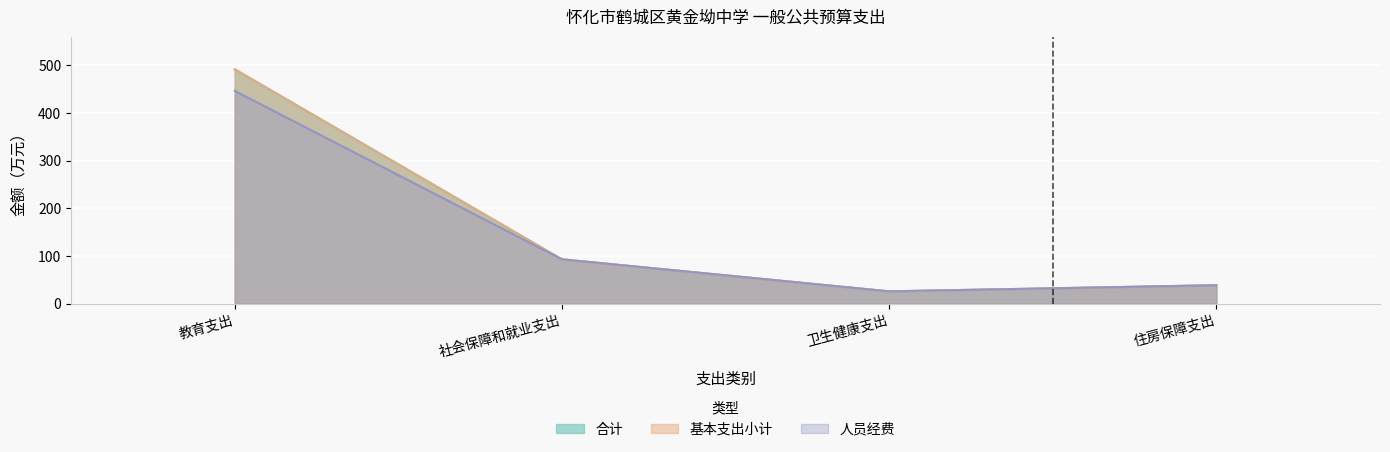

Which series has the largest total across all categories?

合计